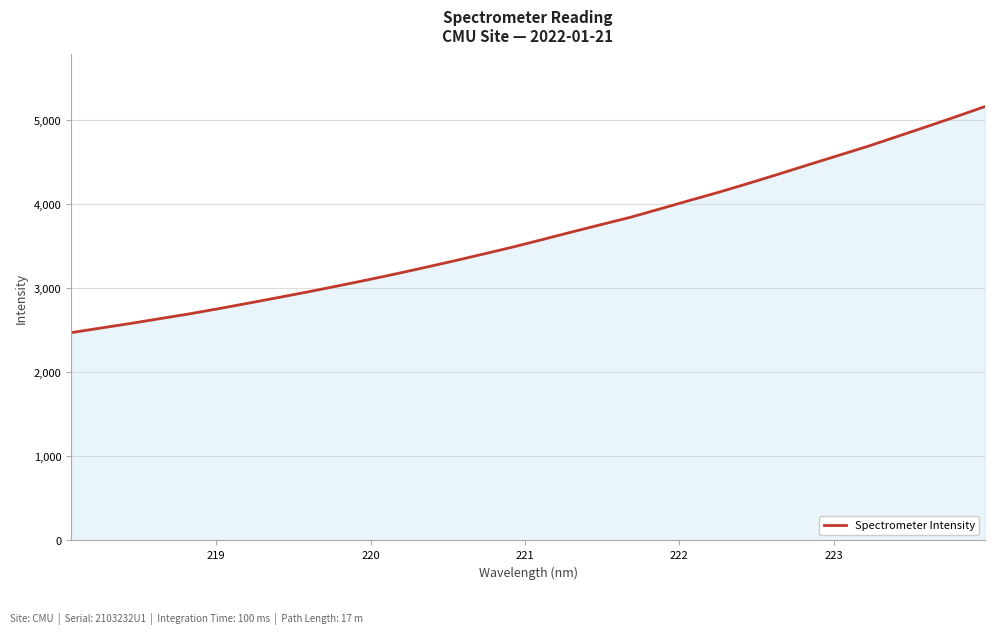

What is the smallest value displayed?

2468.2